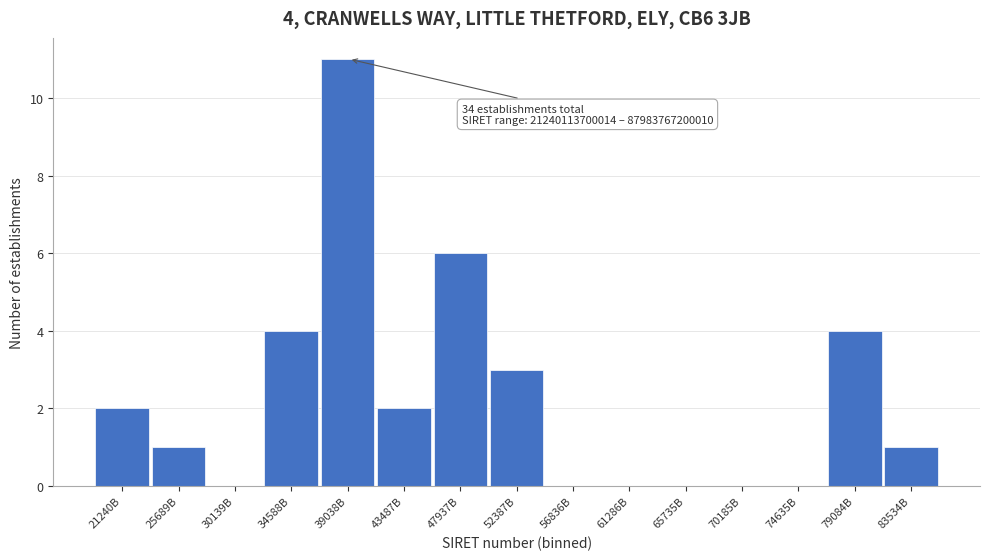

Reading left to right, transcribe all the data shown in this chart.

21240B=2	25689B=1	30139B=0	34588B=4	39038B=11	43487B=2	47937B=6	52387B=3	56836B=0	61286B=0	65735B=0	70185B=0	74635B=0	79084B=4	83534B=1